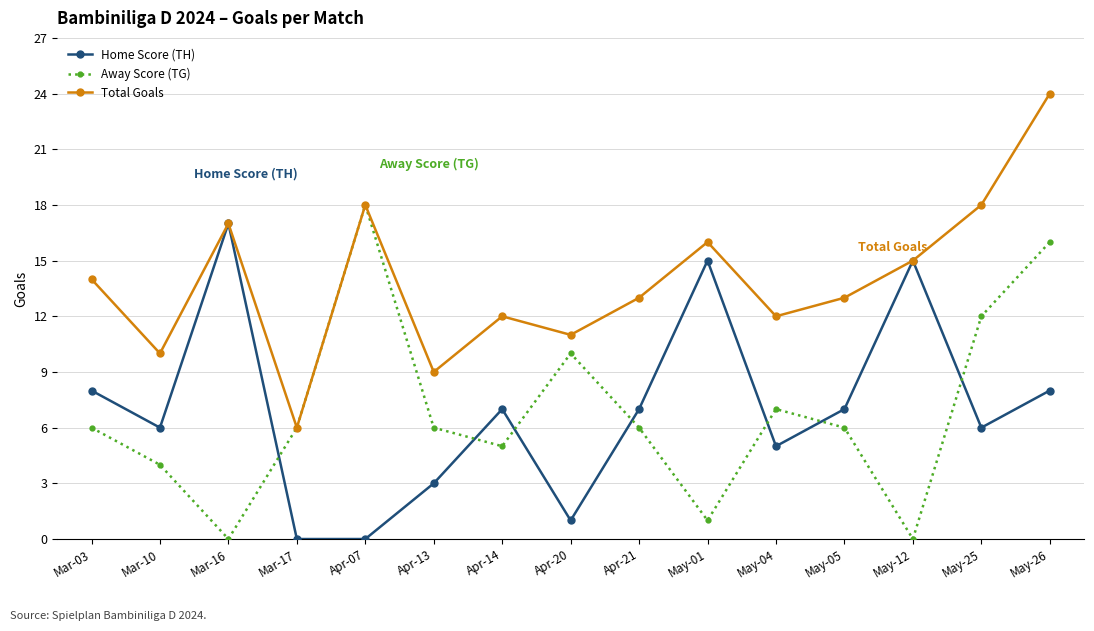

True or false: Total Goals has more than 0 interior local peaks.

True